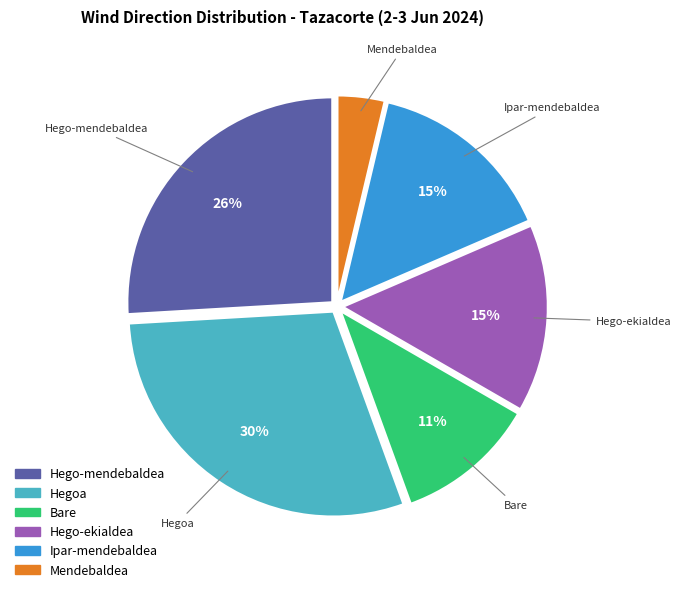

Does any single category account for the majority?

No